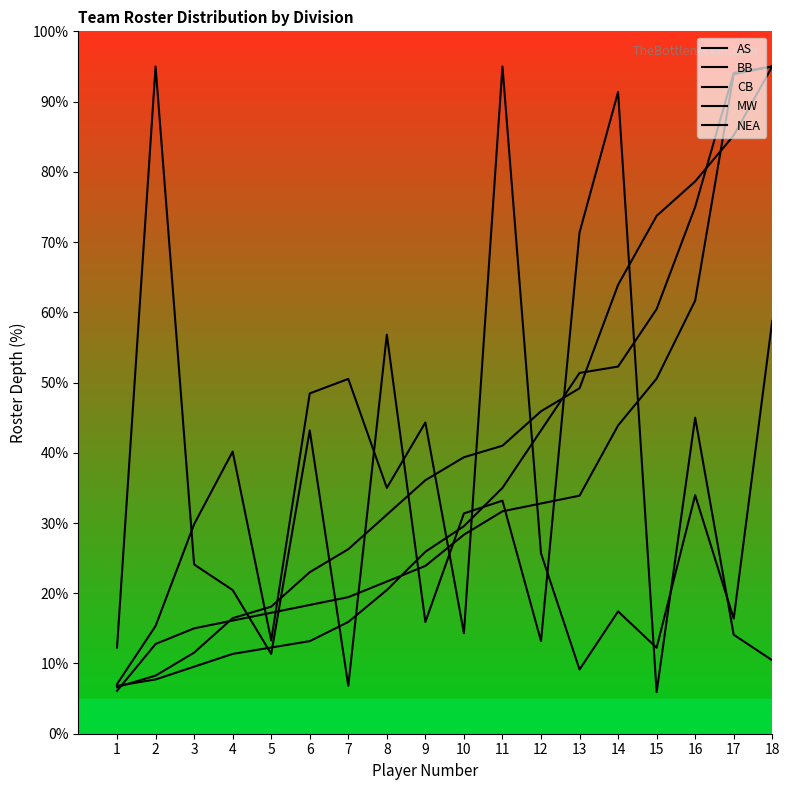

What is the sum of all MW values?

622.2